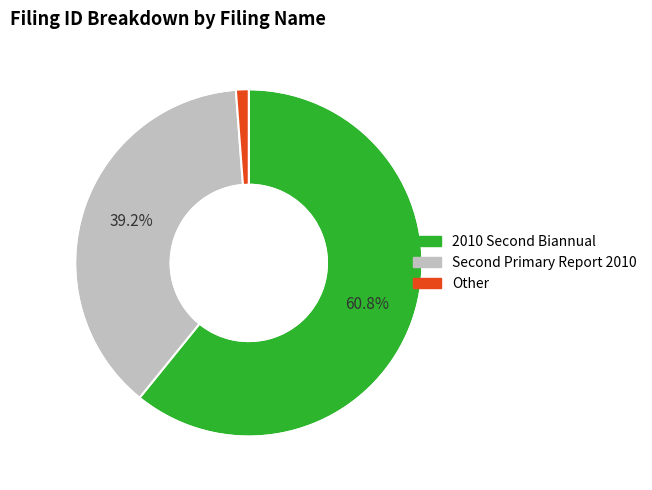

Which slice is the largest?

2010 Second Biannual